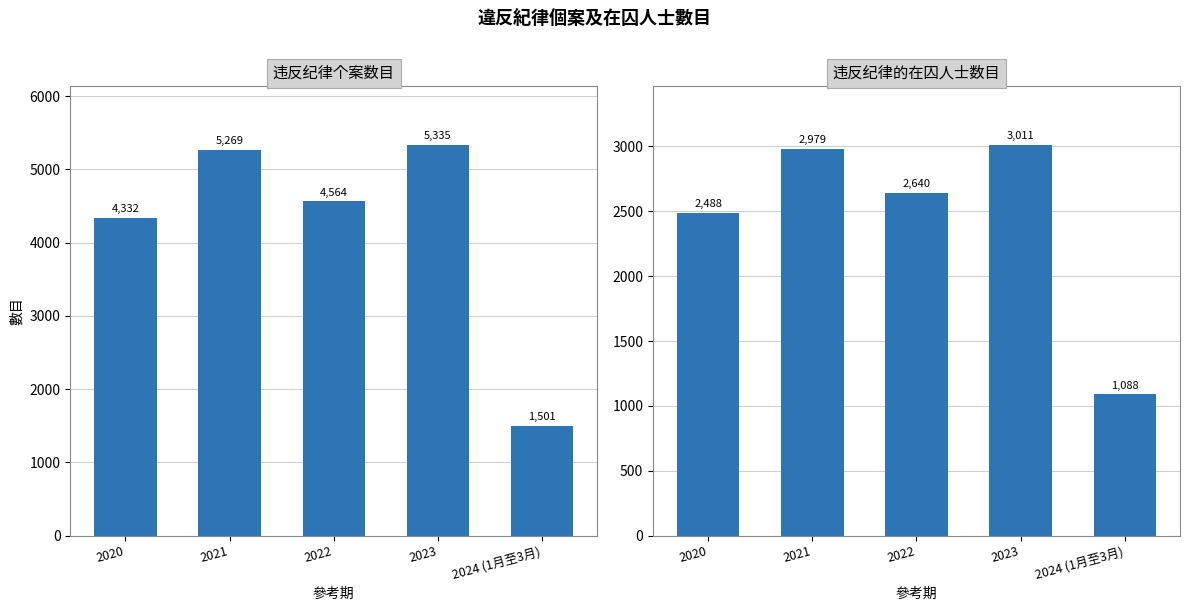

Reading left to right, transcribe all the data shown in this chart.

违反纪律个案数目: 4332	5269	4564	5335	1501
违反纪律的在囚人士数目: 2488	2979	2640	3011	1088